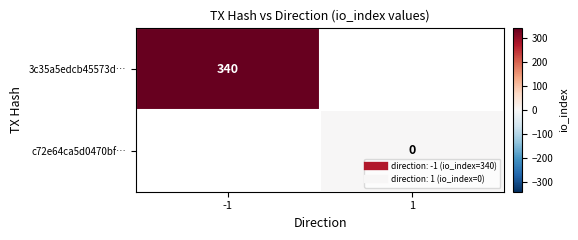

True or false: 3c35a5edcb45573d… has a value of 340.0 at -1.

True